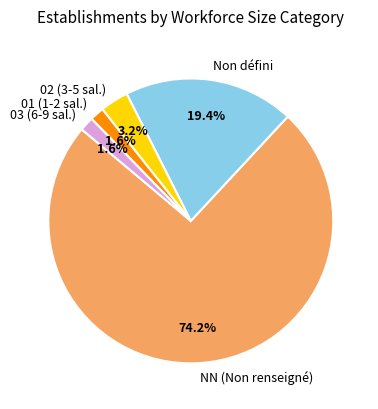

Combined, do NN (Non renseigné) and Non défini account for over 50%?

Yes